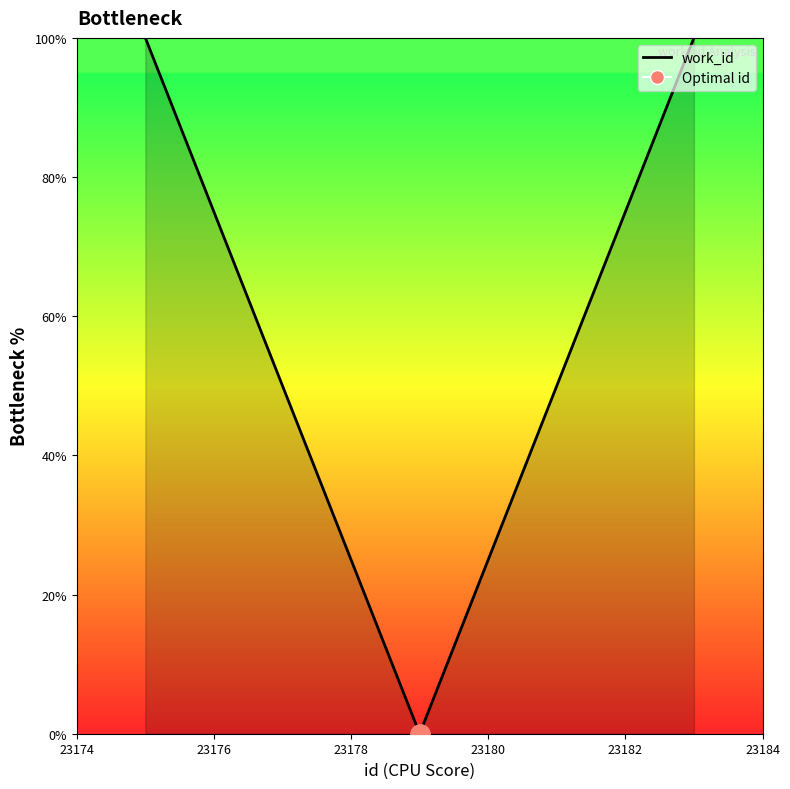

True or false: the data has more than 1 interior local peaks.

False